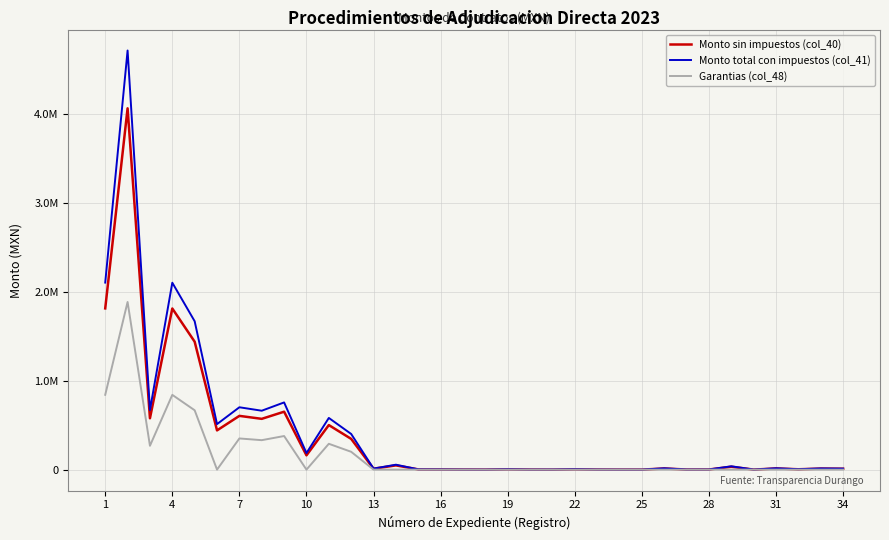

Is this an area chart (filled region under the line)?

No